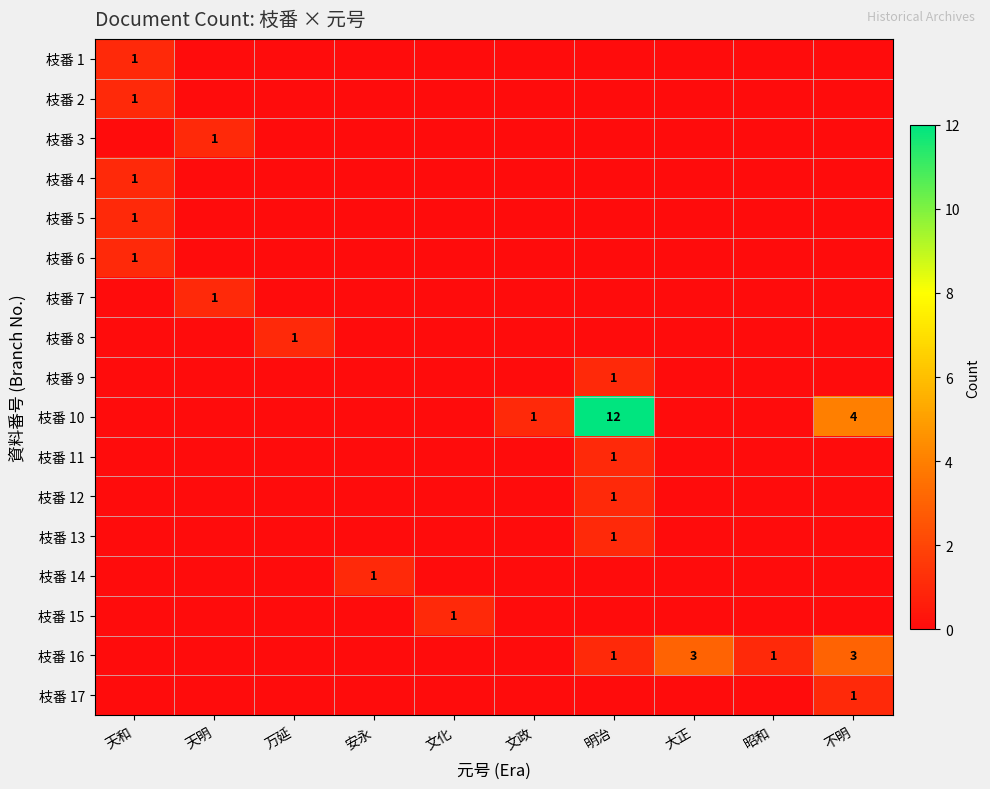

What is the total value across all series at 天明?

2